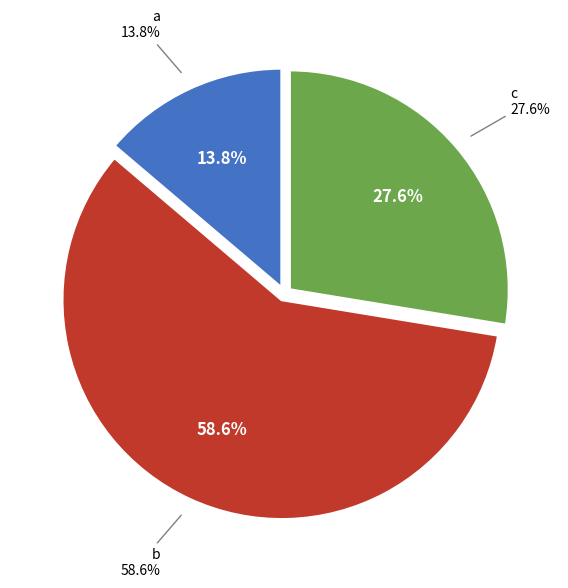

Is c the majority of the pie?

No